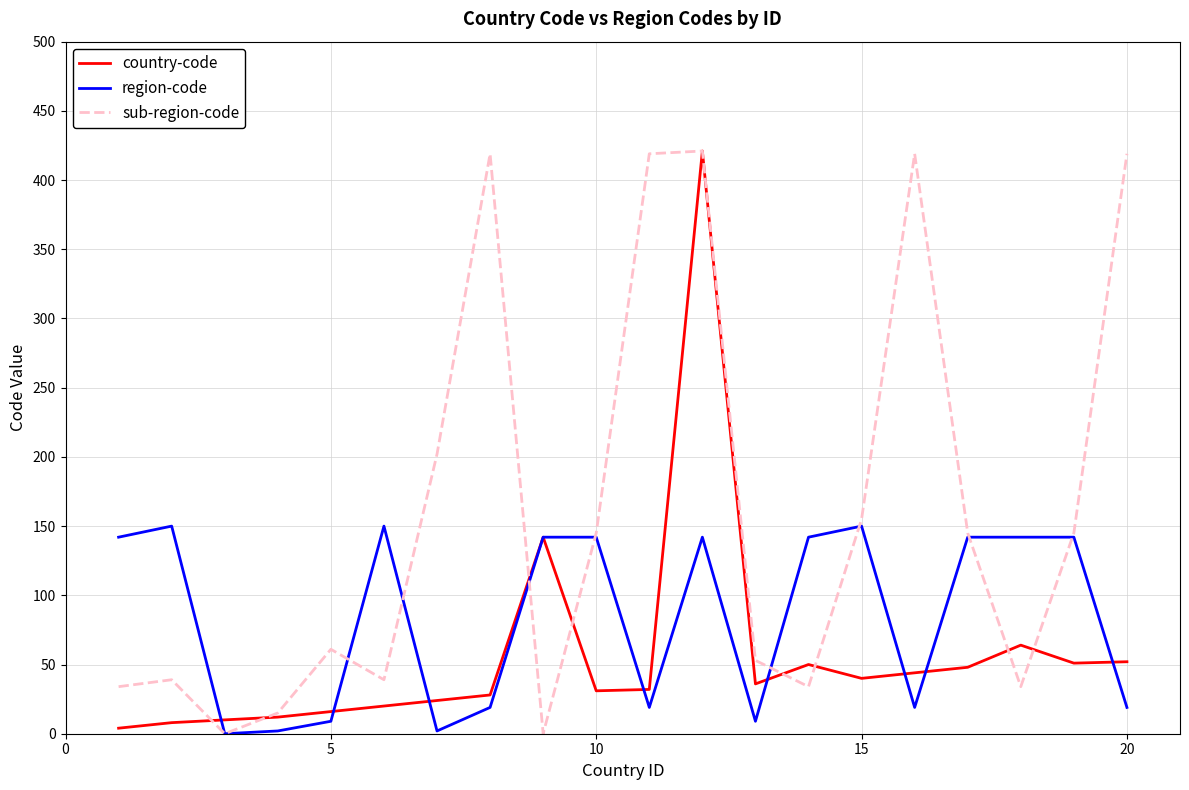

Rank the series by their average value, from lowest to highest.

country-code, region-code, sub-region-code